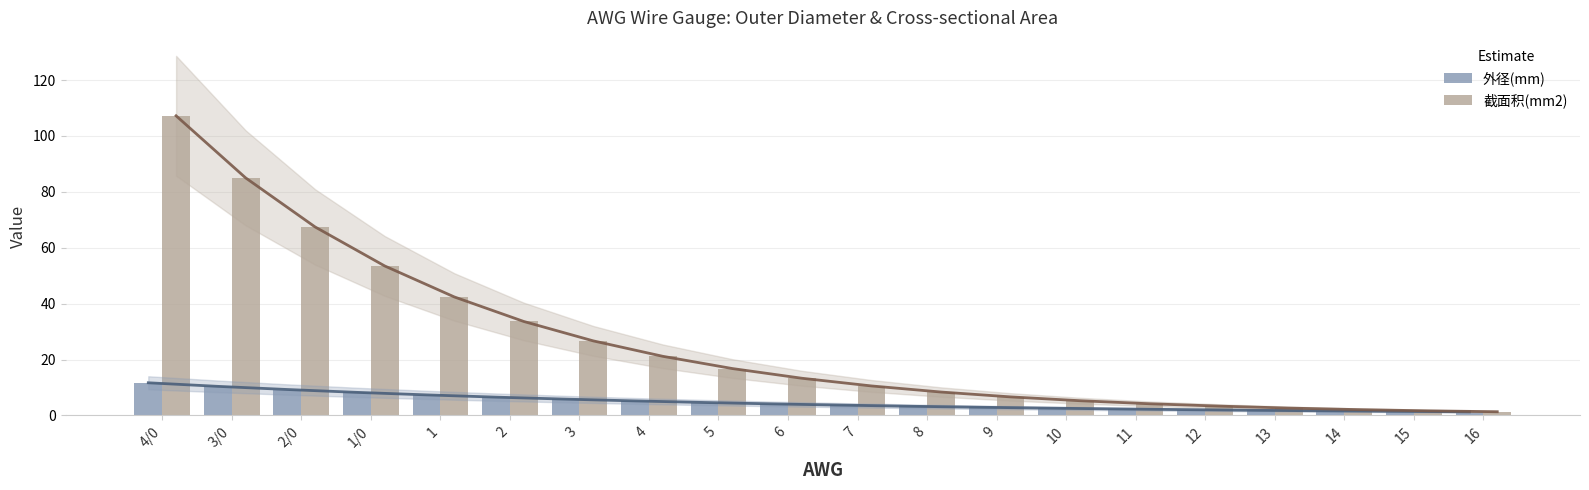

Does the chart contain any negative values?

No